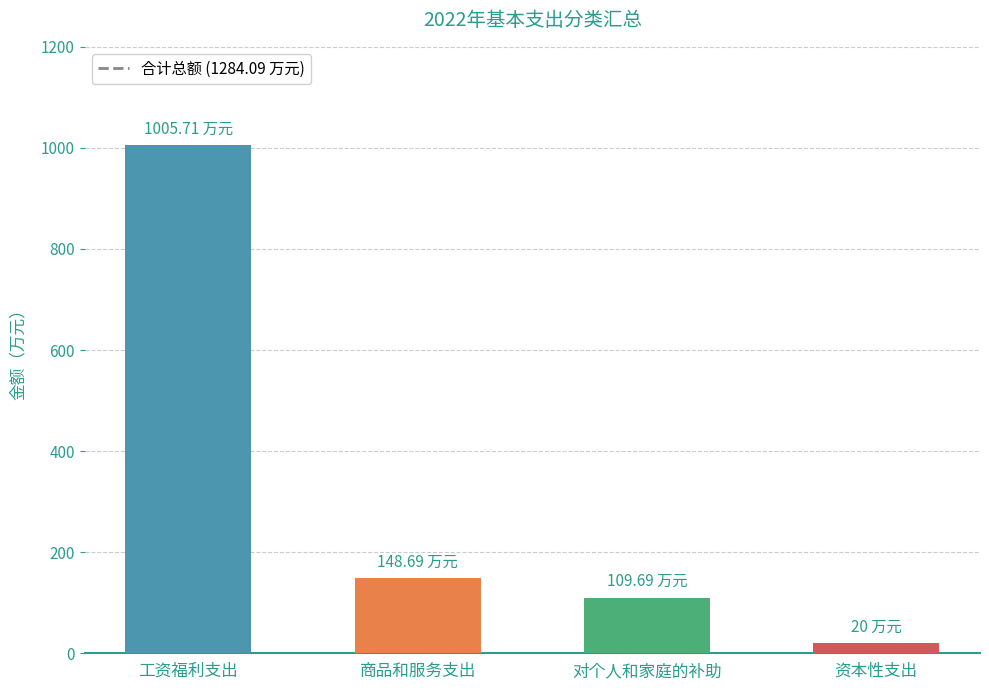

The value at 对个人和家庭的补助 is 165.9. True or false?

False